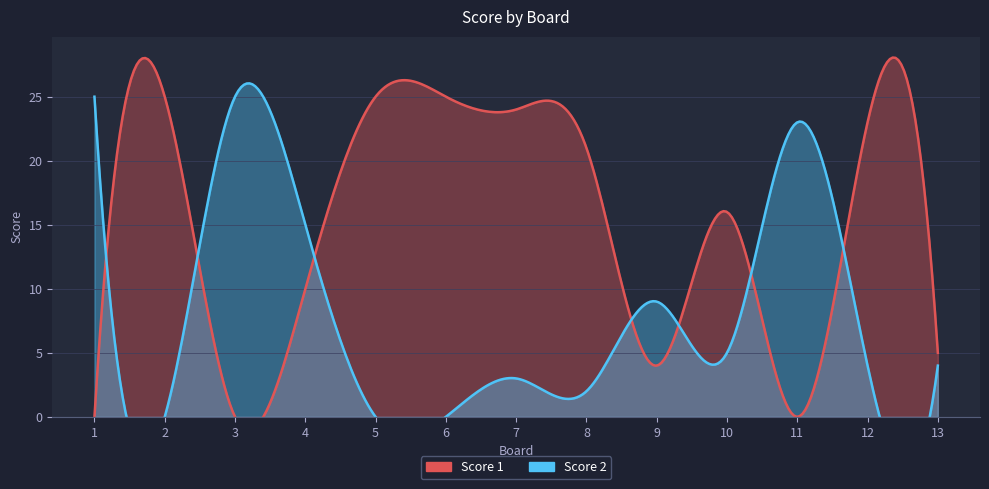

At which label does Score 1 first exceed 16?

2